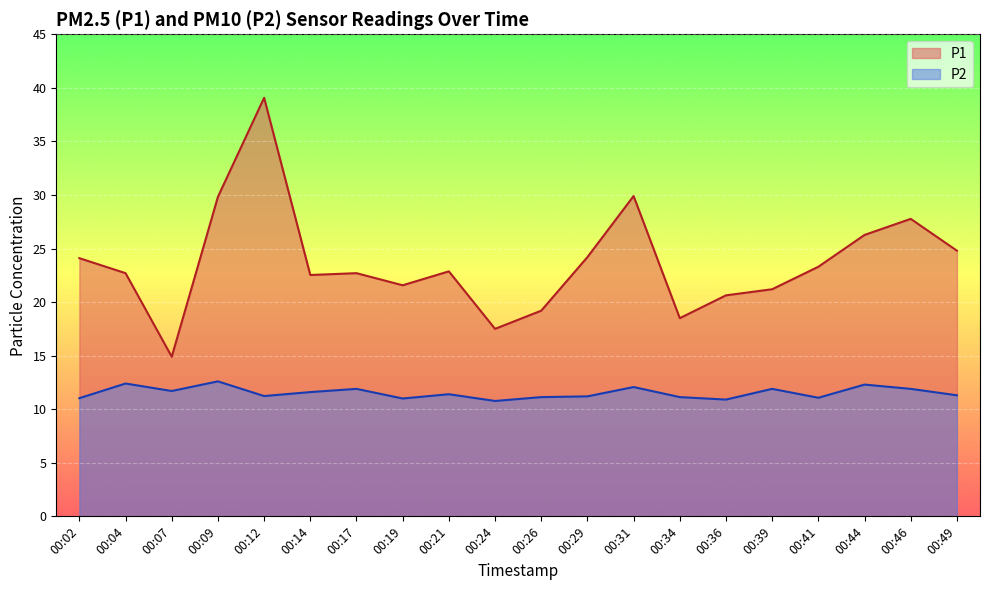

What is the difference between the second highest and second lowest values in the P1 series?

12.4